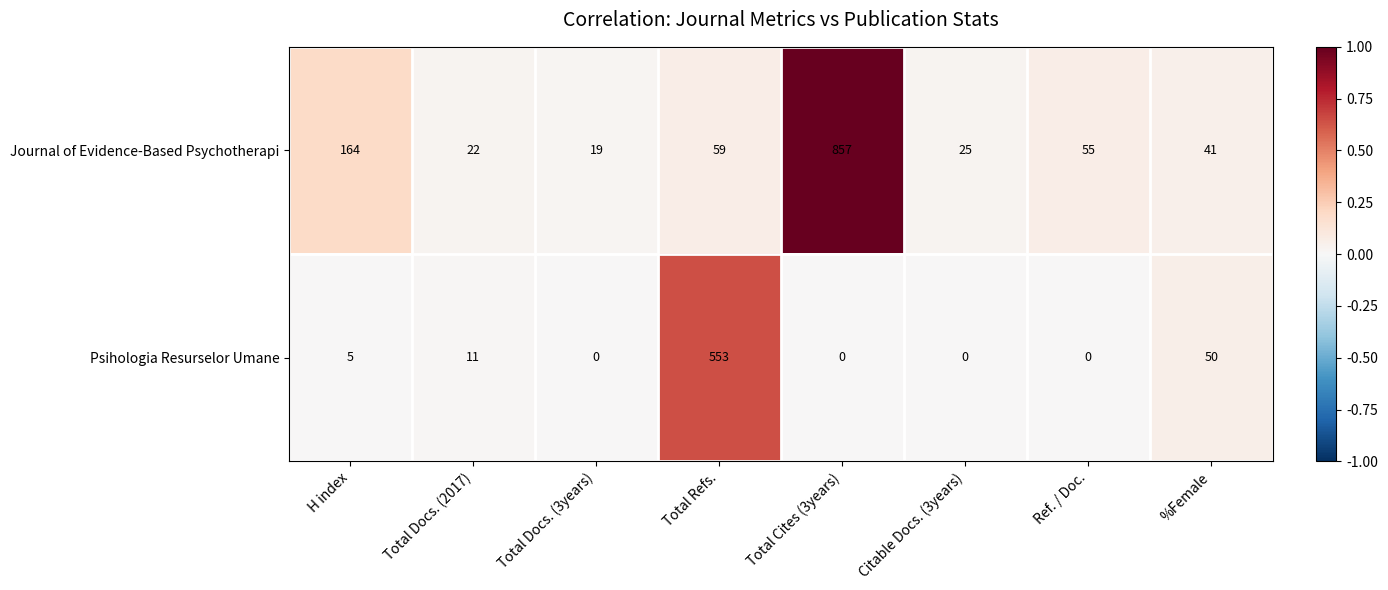

The Journal of Evidence-Based Psychotherapi series shows 19 at Total Docs. (3years). True or false?

True